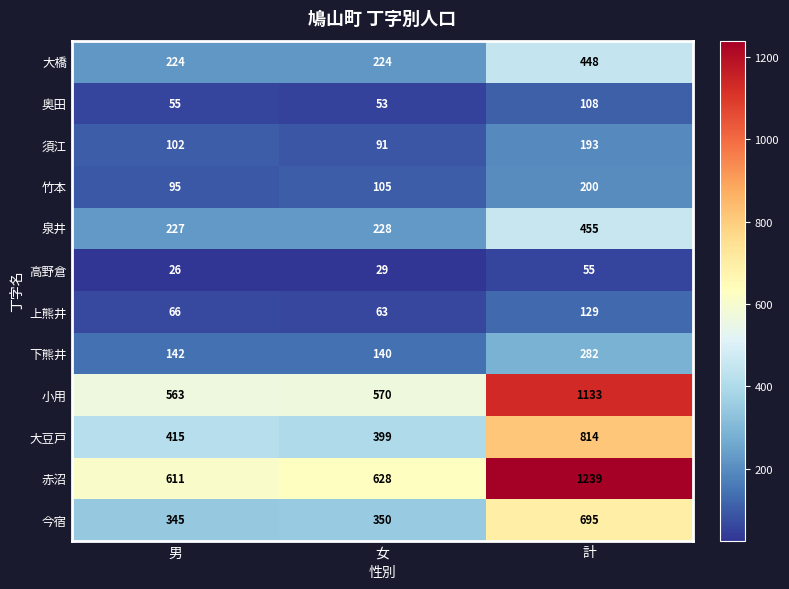

Which series has the widest spread of values?

赤沼